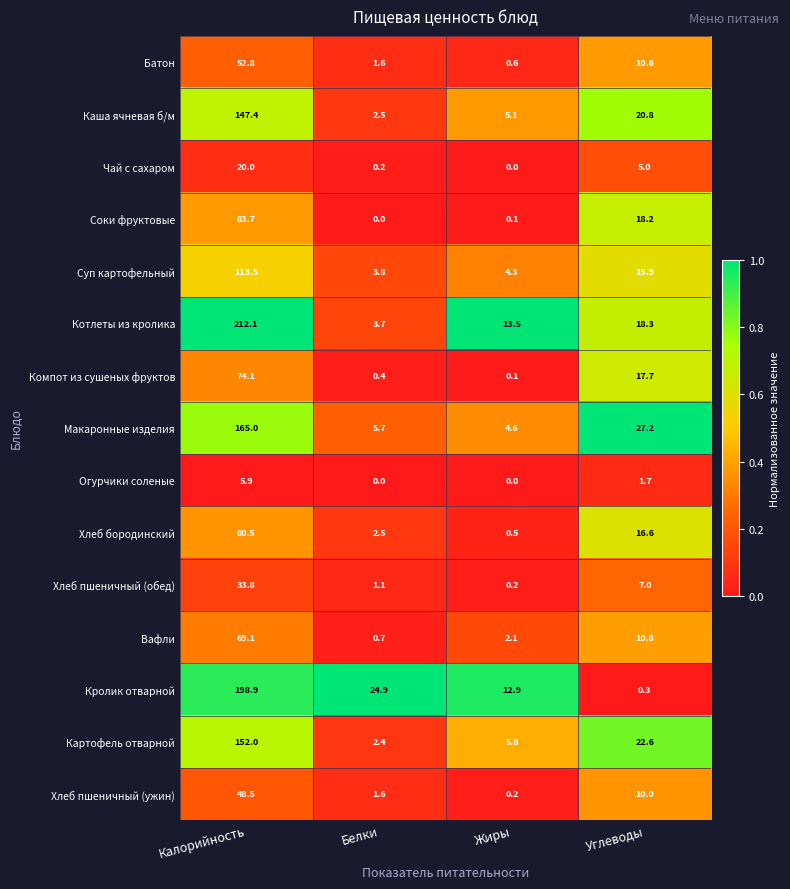

Between Калорийность and Жиры, which series saw the biggest shift?

Котлеты из кролика